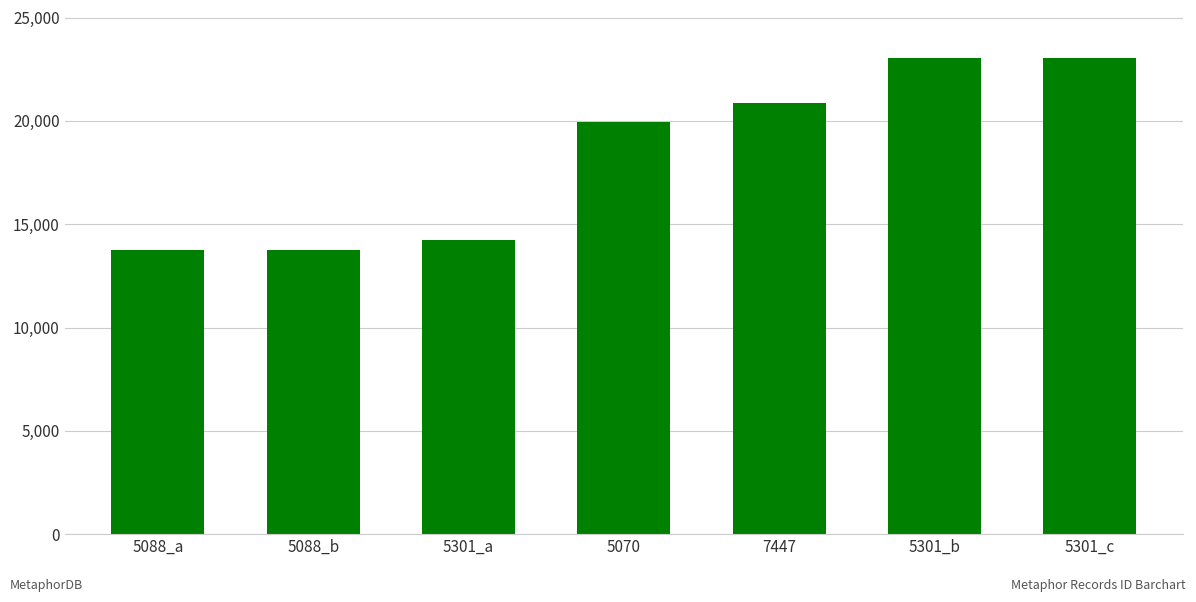

What is the change in value from 5088_a to 5070?

+6218